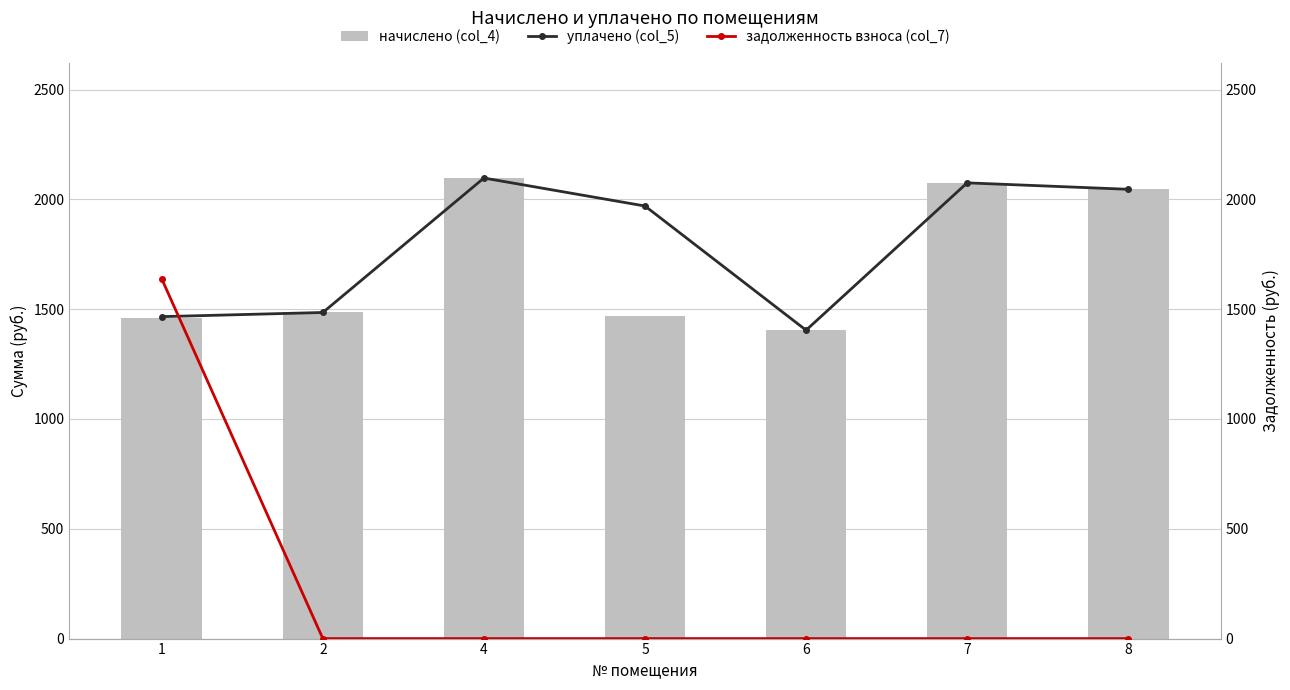

What are all the series names shown in the legend?

начислено (col_4), уплачено (col_5), задолженность взноса (col_7)